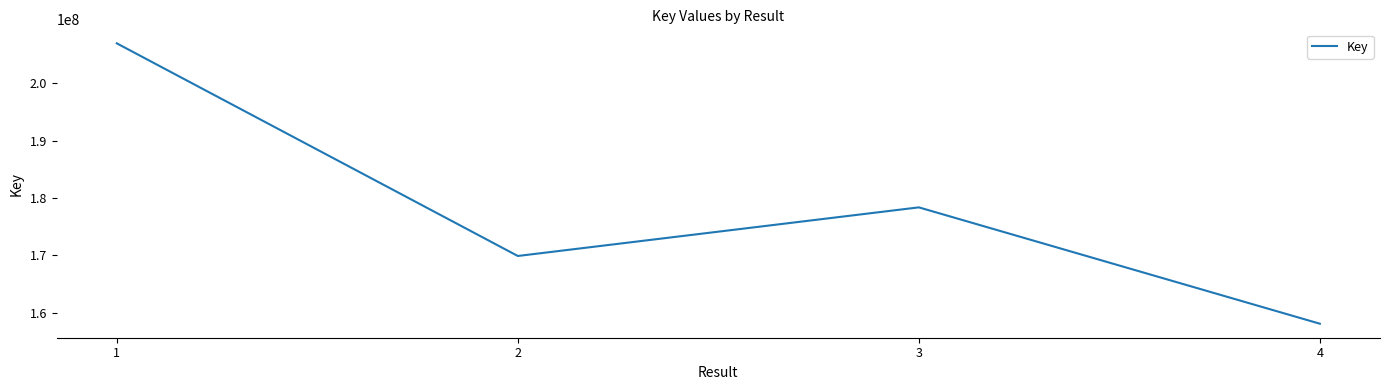

Where does the data first go above 178346108?

1